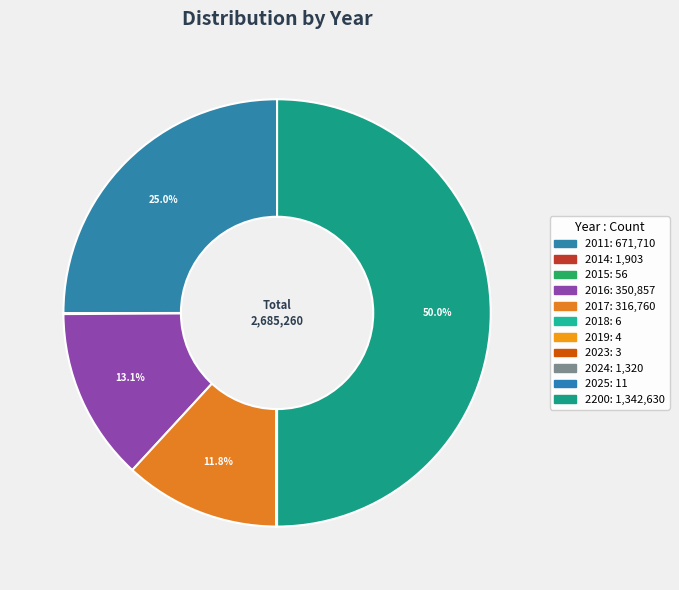

Count the number of slices in the pie.

11